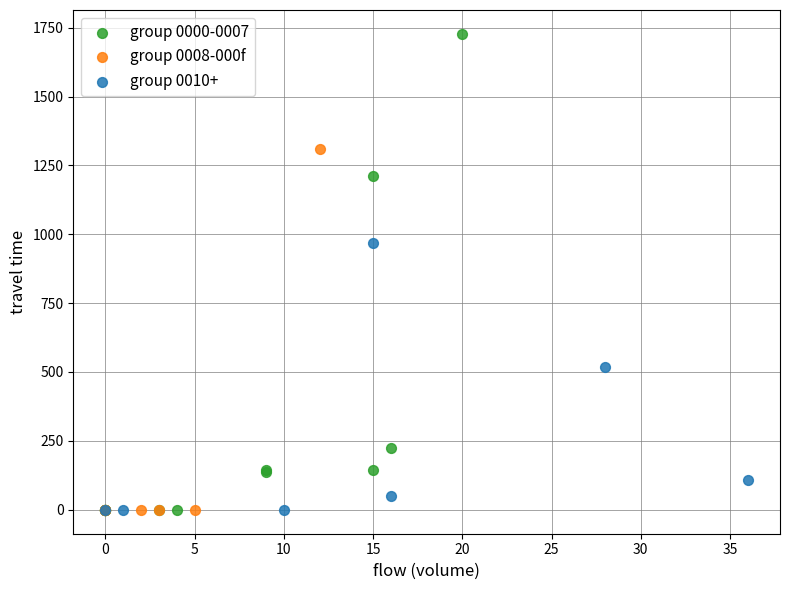

Which series has the widest spread of Y values?

group 0000-0007